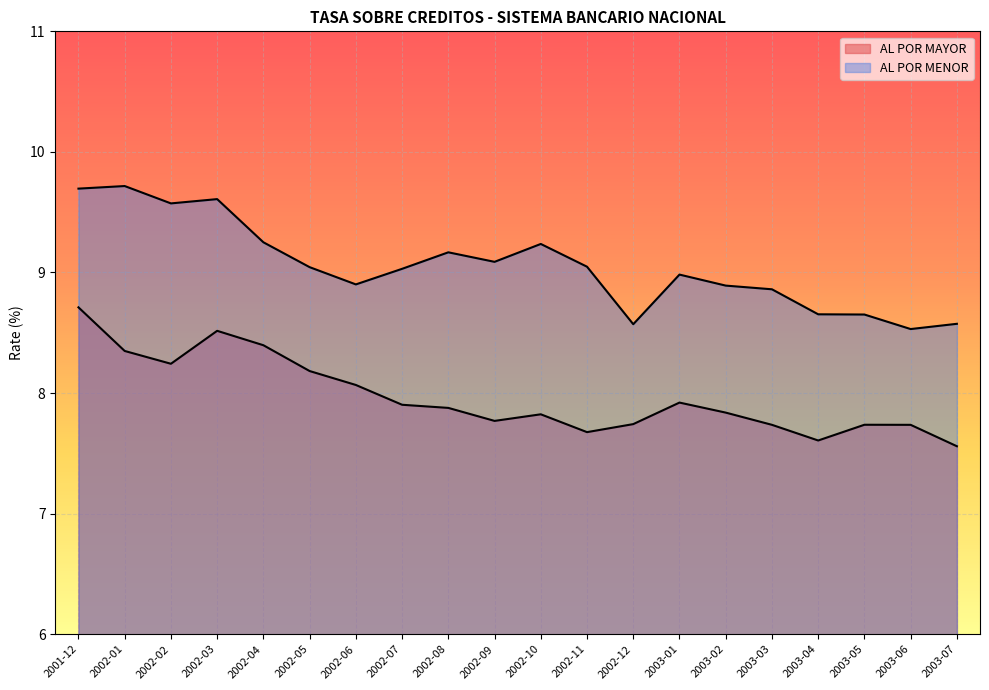

True or false: AL POR MENOR and AL POR MAYOR cross at least once.

False